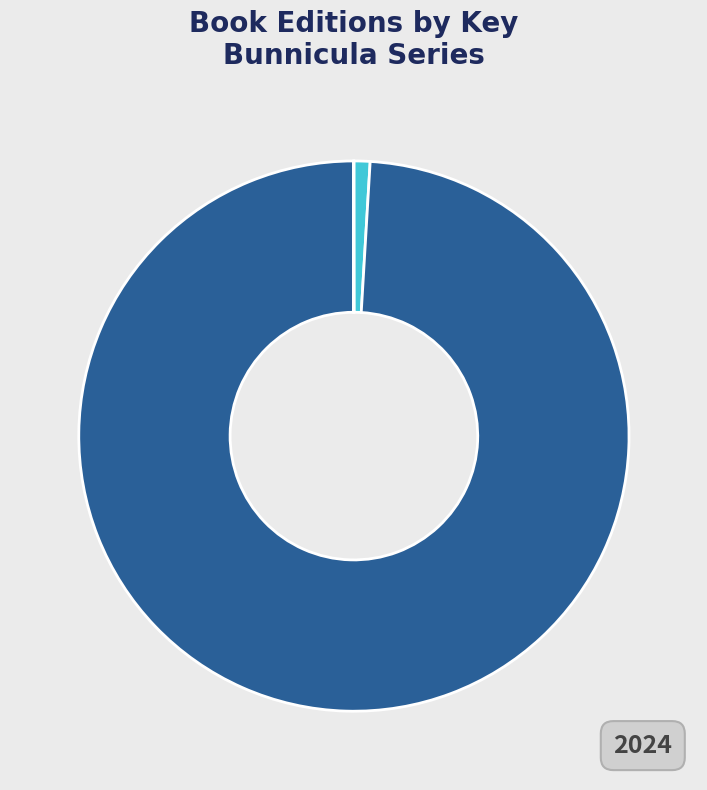

Is there a majority slice in this chart?

Yes